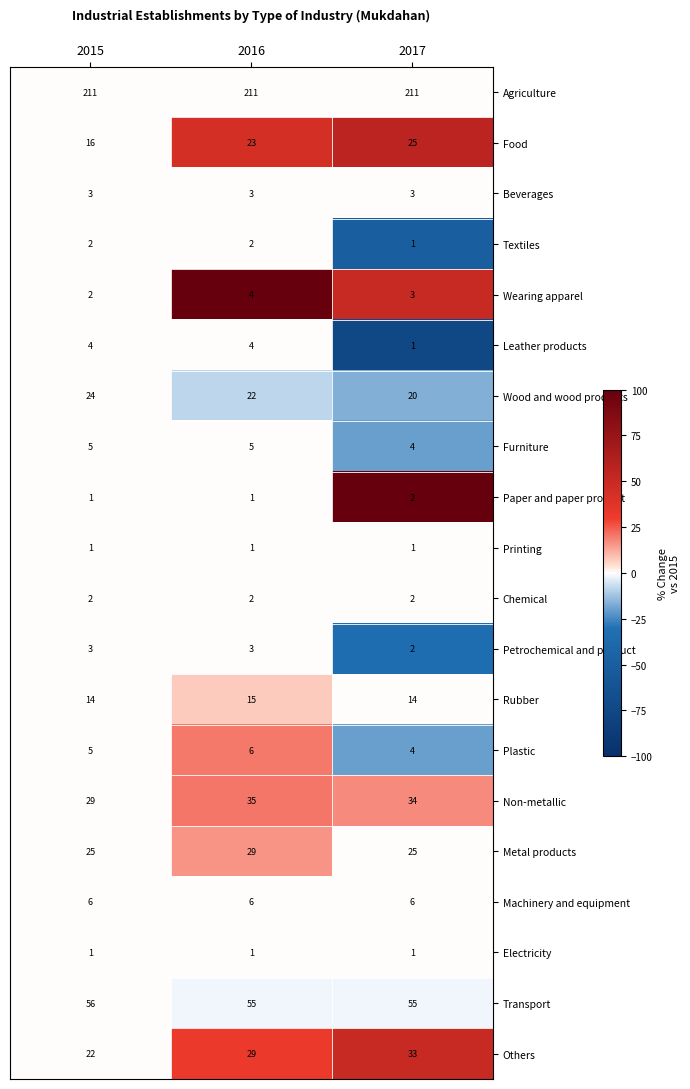

What is the spread (max minus min) of values at 2017?

210